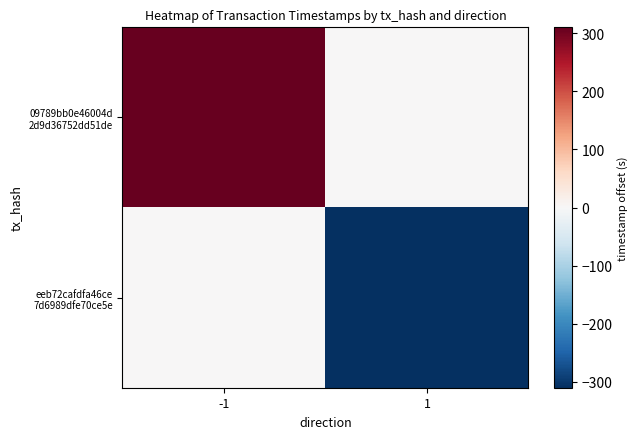

What is the spread (max minus min) of values at -1?

310